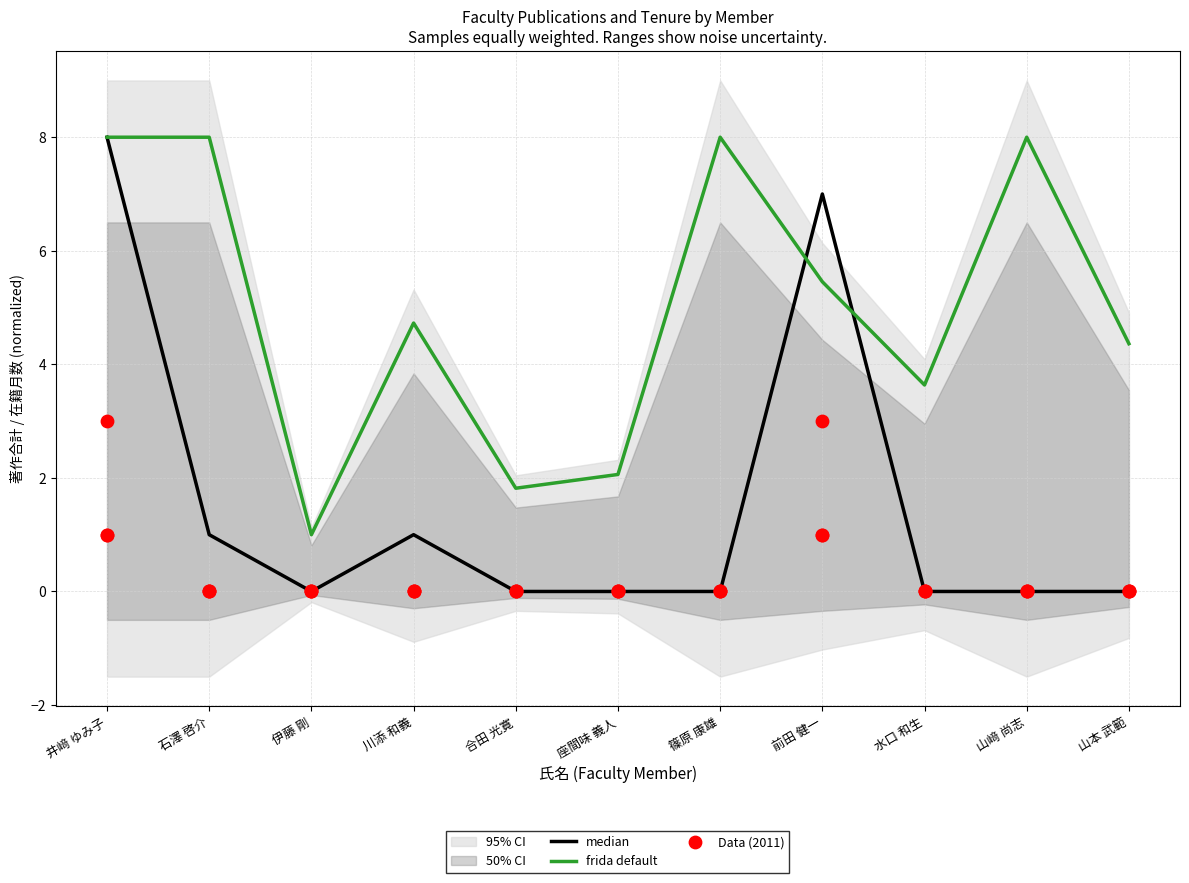

At which category is the sum across all series the highest?

井﨑 ゆみ子